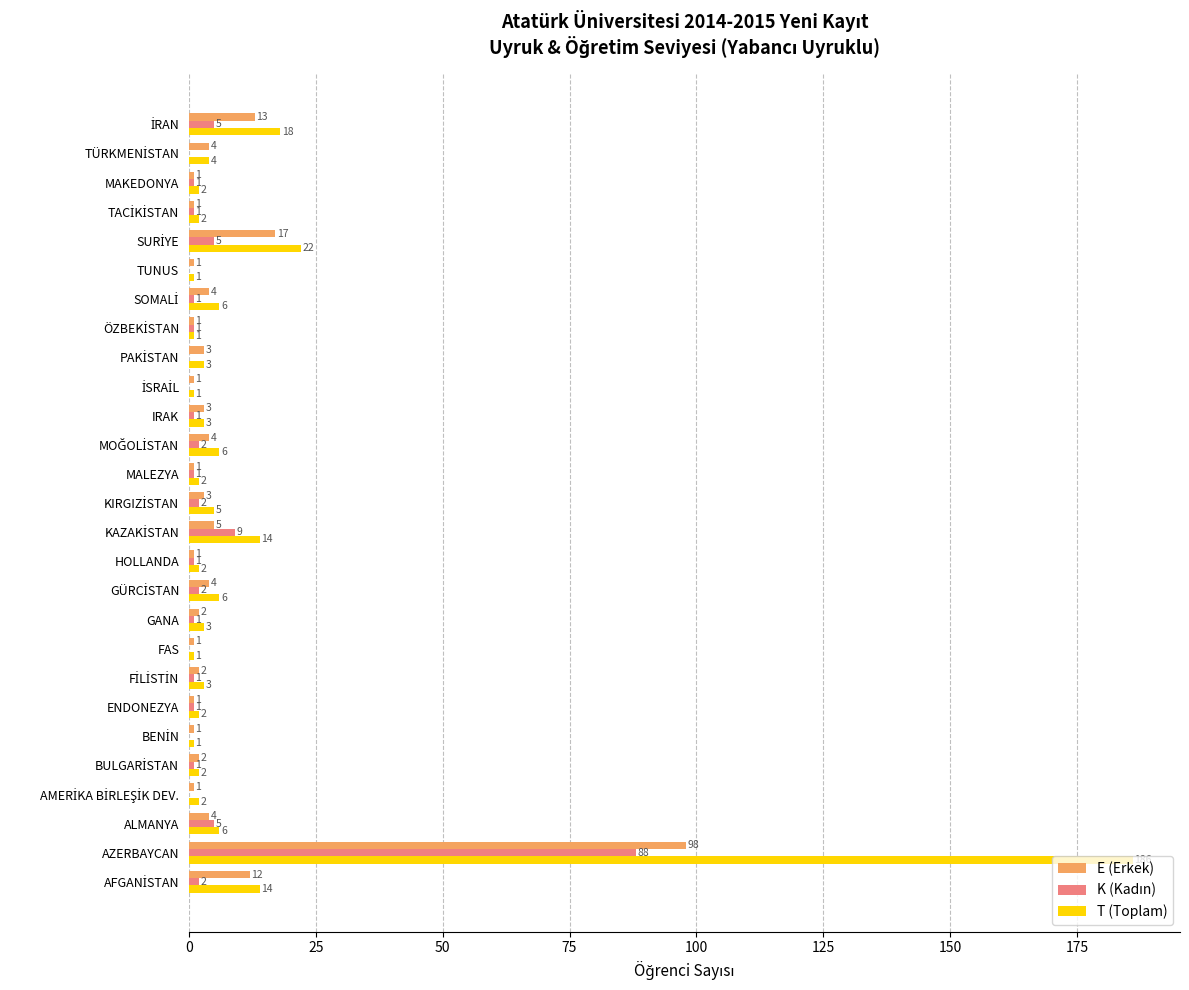

Is it true that E (Erkek) equals 1 at MAKEDONYA?

True